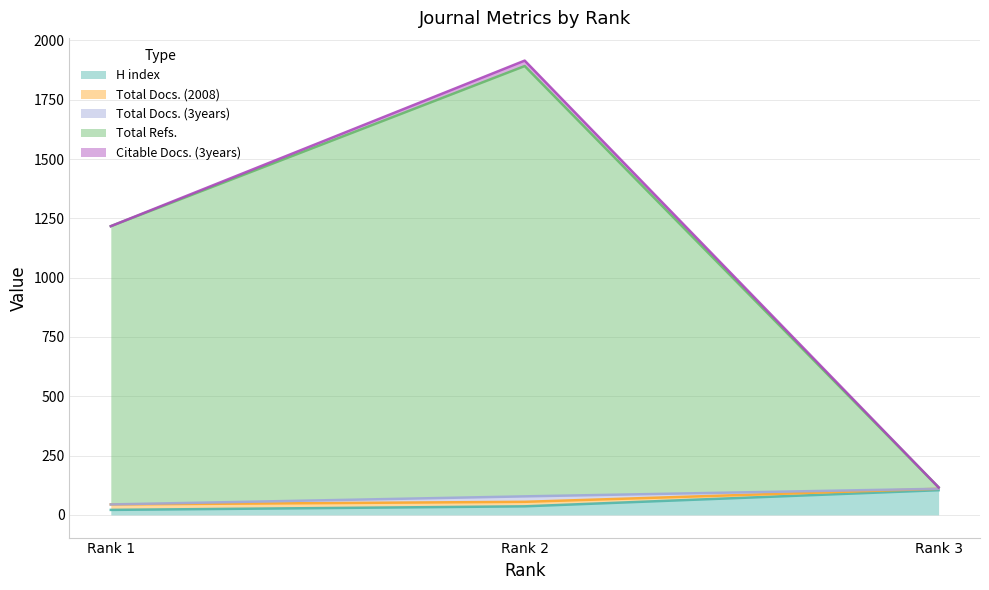

At which category is the sum across all series the highest?

Rank 2